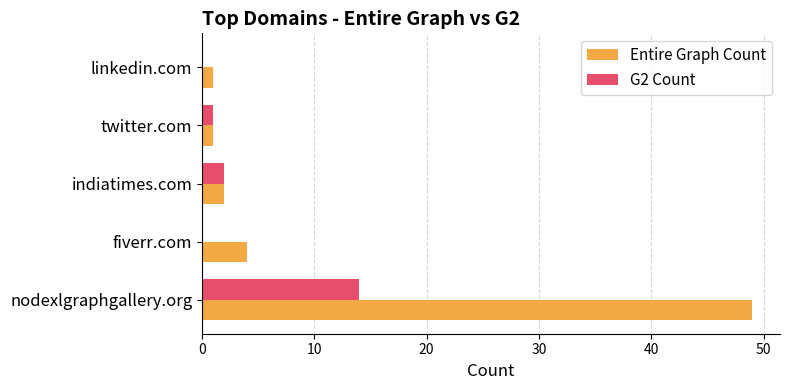

Between nodexlgraphgallery.org and linkedin.com, which series saw the biggest shift?

Entire Graph Count